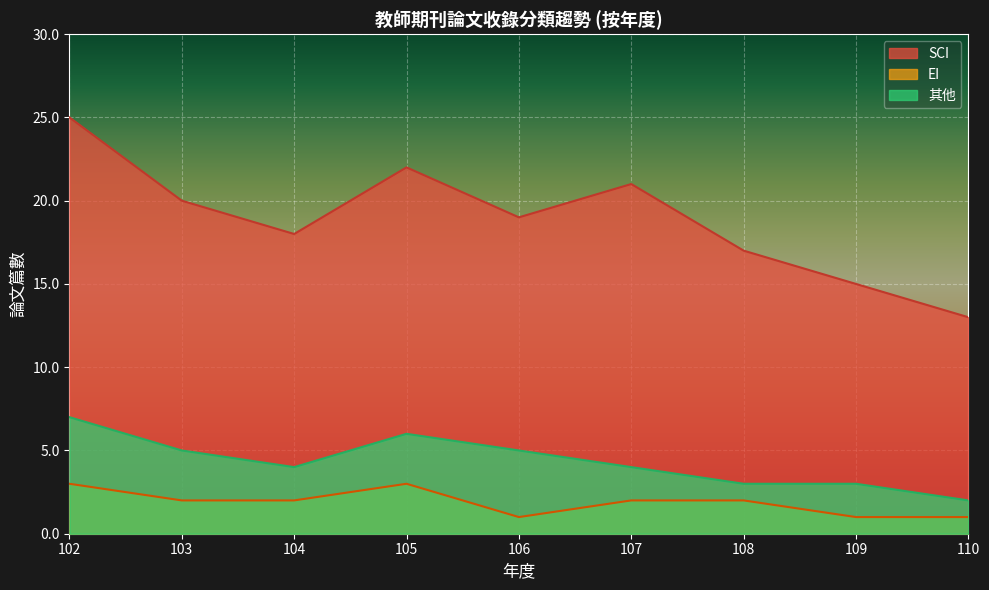

What are all the series names shown in the legend?

SCI, EI, 其他